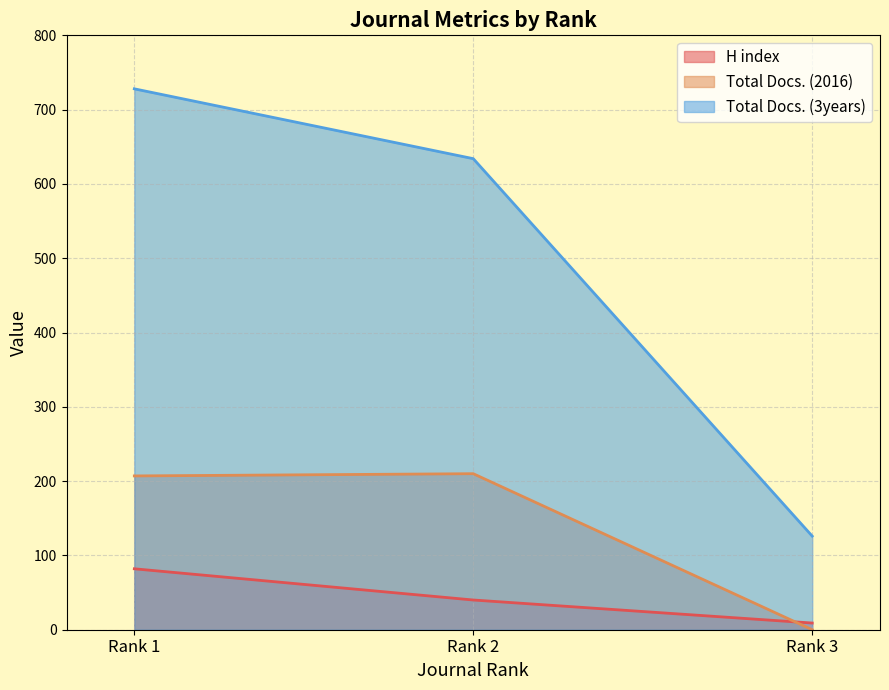

Reading right to left, what are all the values shown in this chart?

H index: 9	40	82
Total Docs. (2016): 0	210	207
Total Docs. (3years): 126	634	728